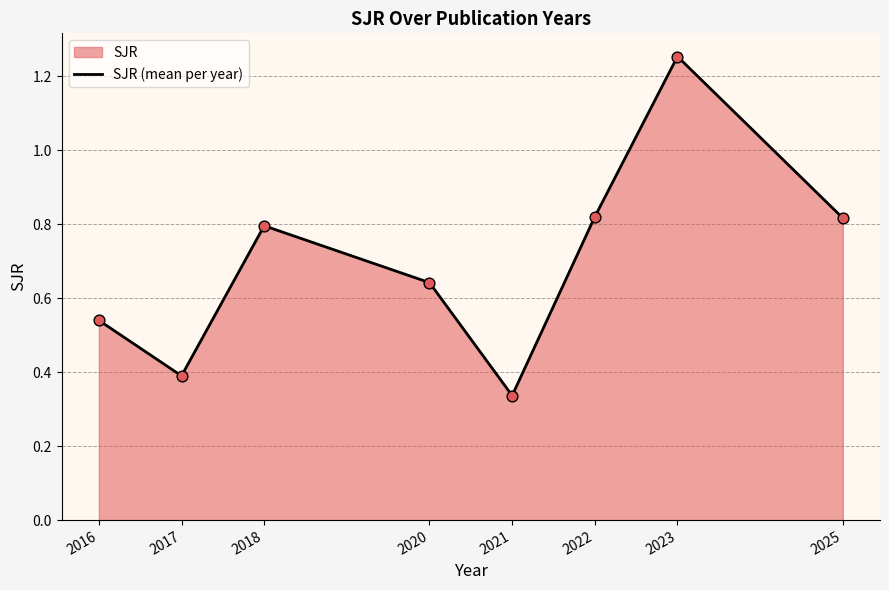

Between 2023 and 2017, which is larger?

2023